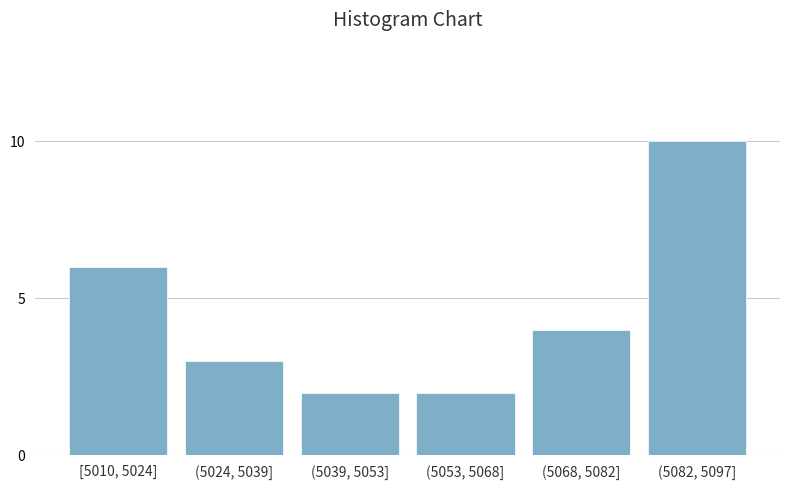

Reading left to right, transcribe all the data shown in this chart.

6	3	2	2	4	10